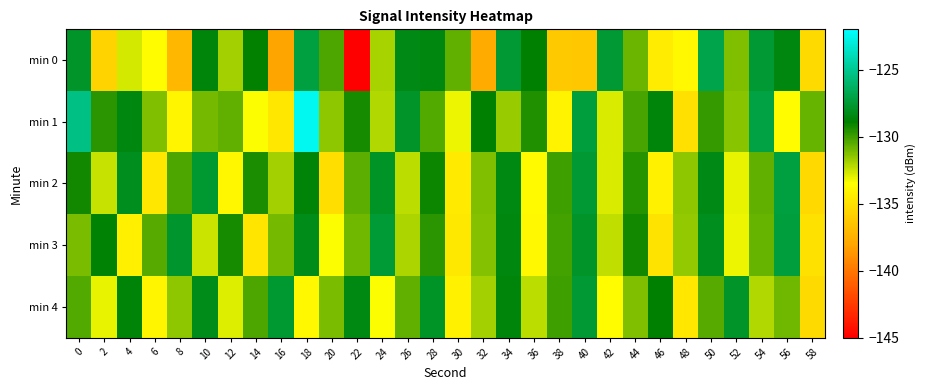

List the series in order of their peak value, lowest first.

min 4, min 3, min 2, min 0, min 1